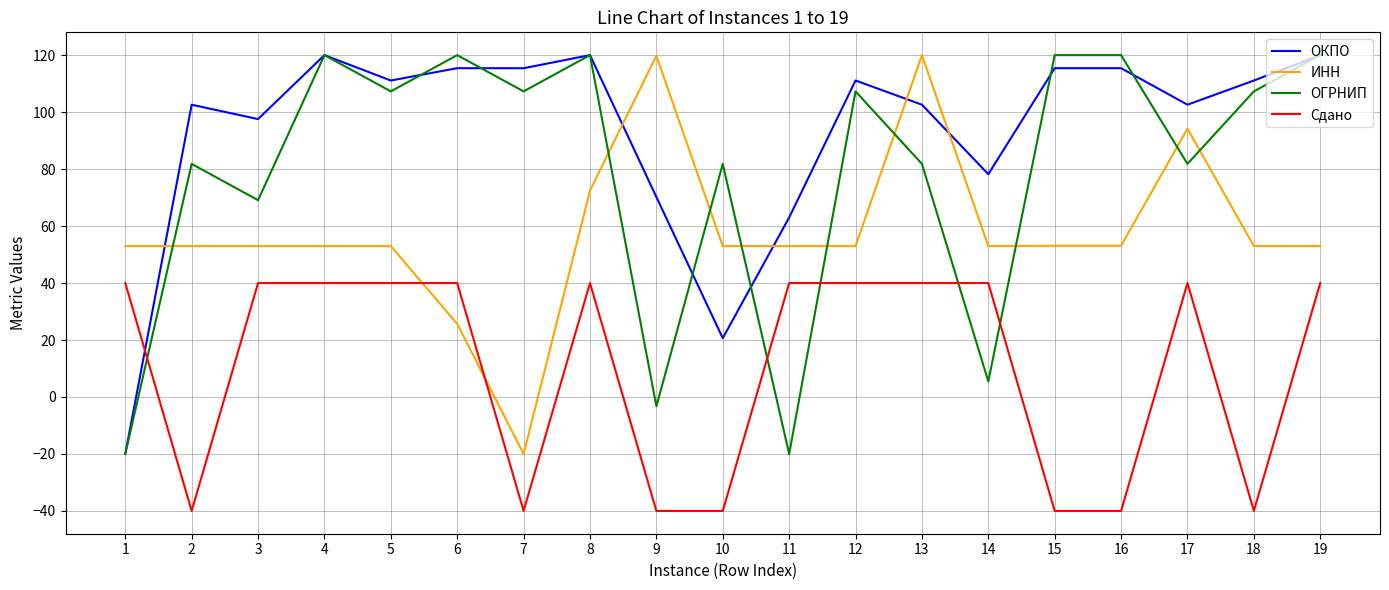

What is the maximum value for ОГРНИП?

120.0